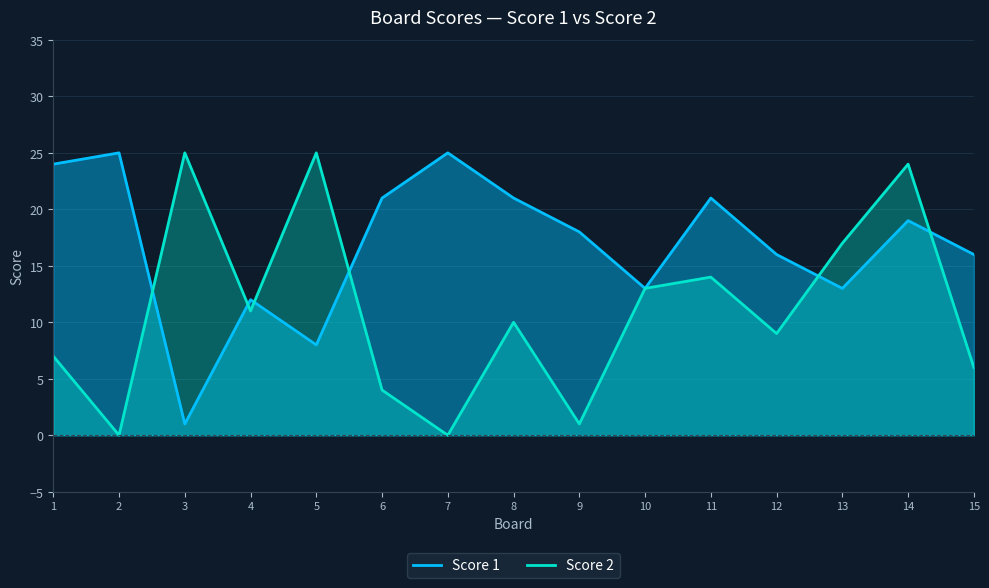

What is the greatest value displayed?

25